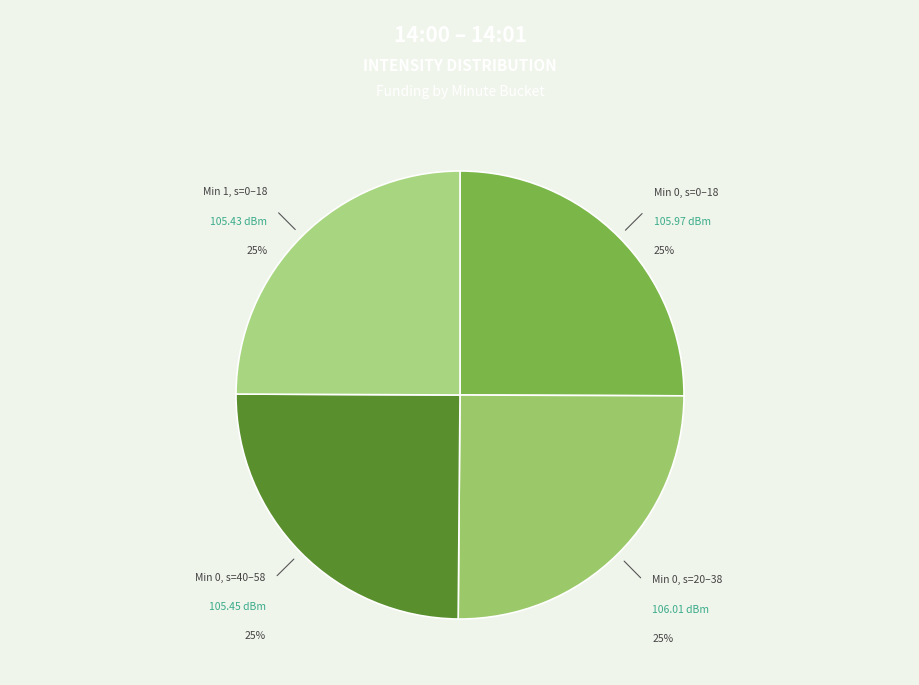

Does Min 0, s=0–18 represent more than half of the total?

No